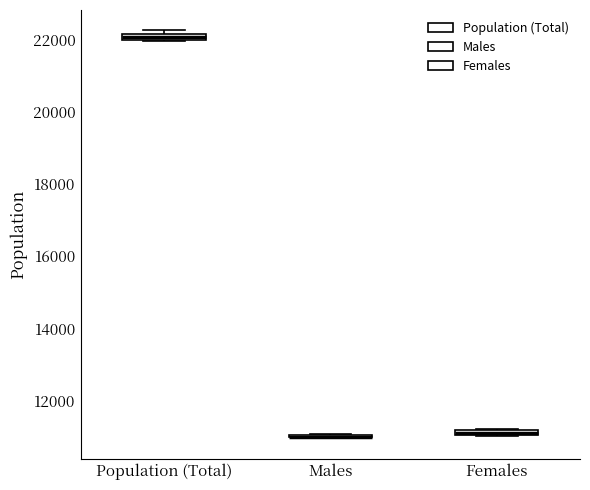

Where is the upper edge of the box for Population (Total) on the y-axis? The values are not printed on the chart, so give them approximately, as read against the axis.

22200